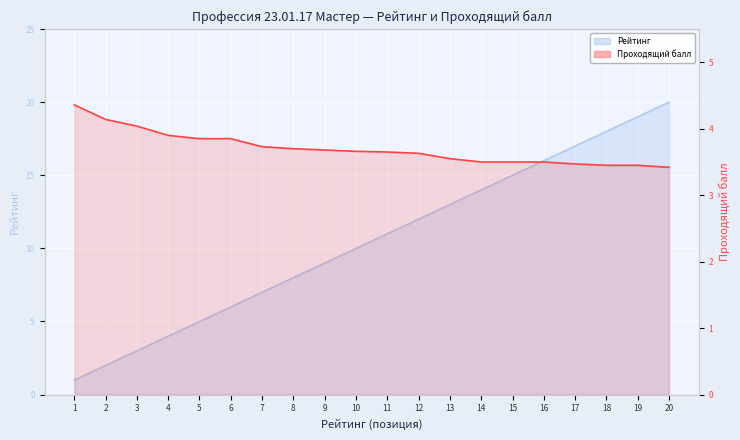

What is the difference between the Проходящий балл values at 2 and 9?

0.5